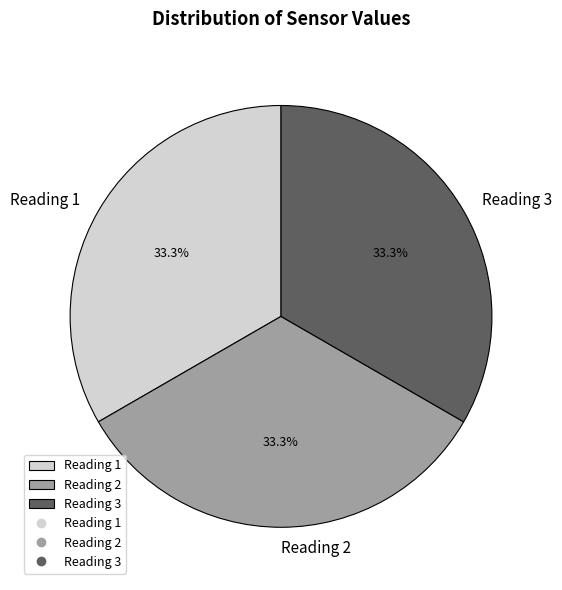

Is there any slice that represents more than half of the pie?

No